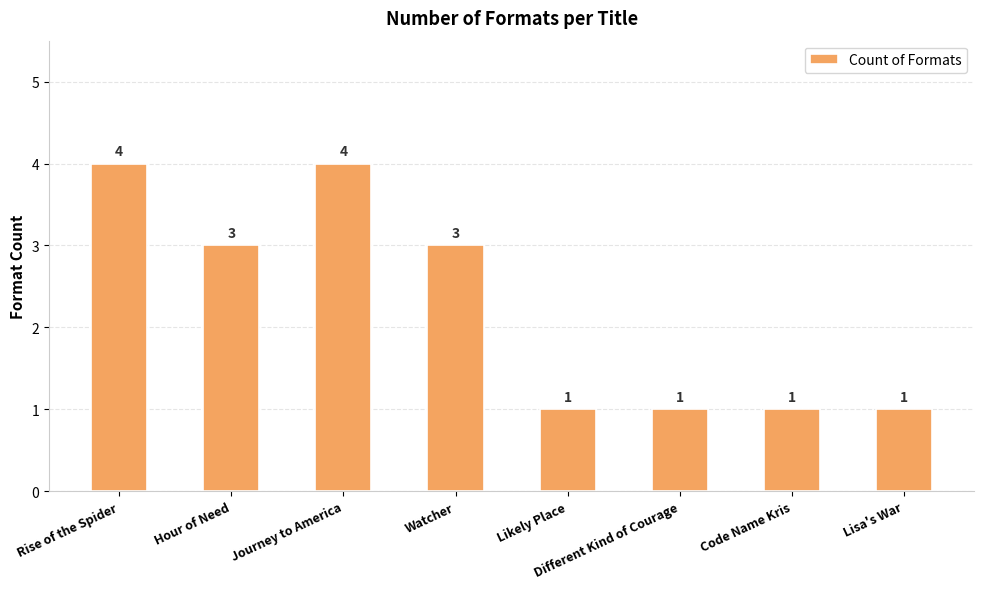

What value does the data have at Watcher?

3